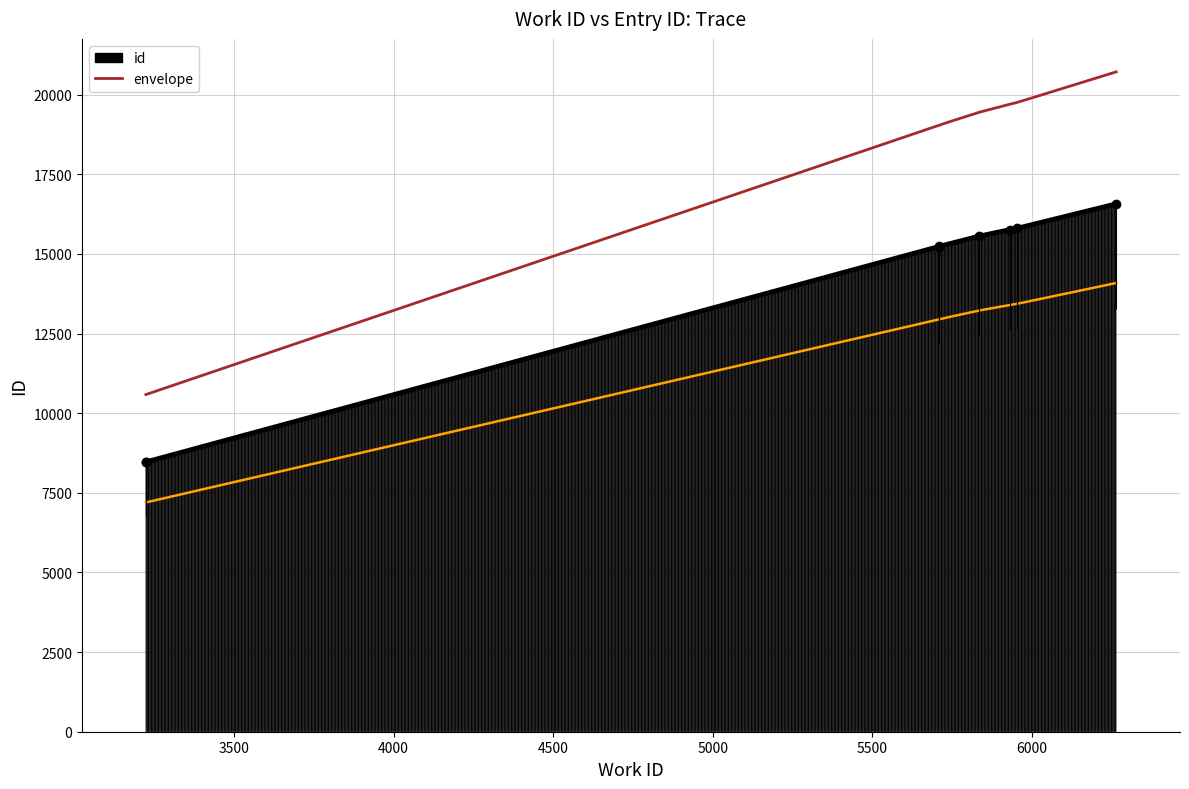

Is it true that the value at 5709 is 9725?

False